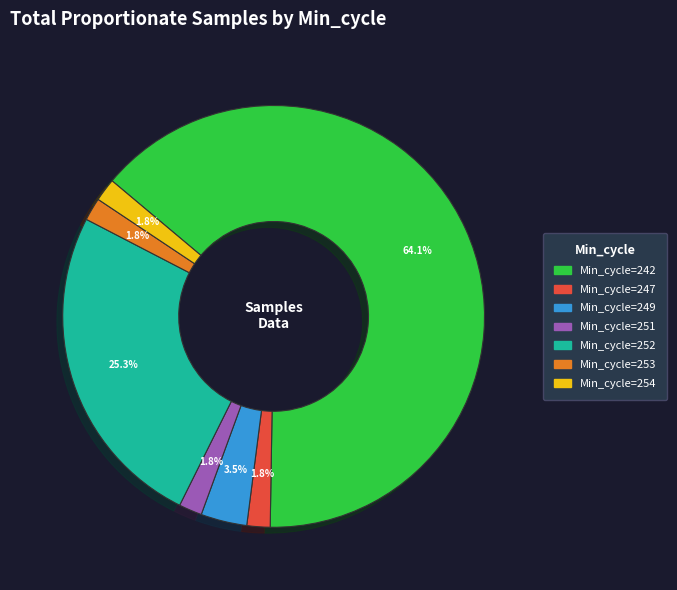

Does any single category account for the majority?

Yes